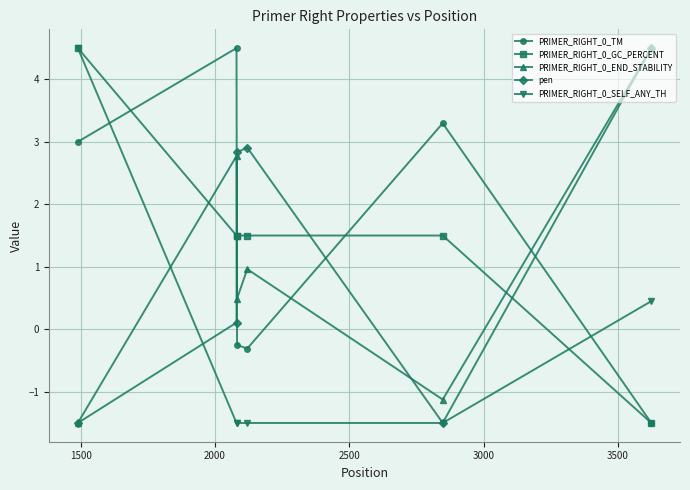

In PRIMER_RIGHT_0_END_STABILITY, how many points are higher than both neighbors (excluding endpoints)?

2